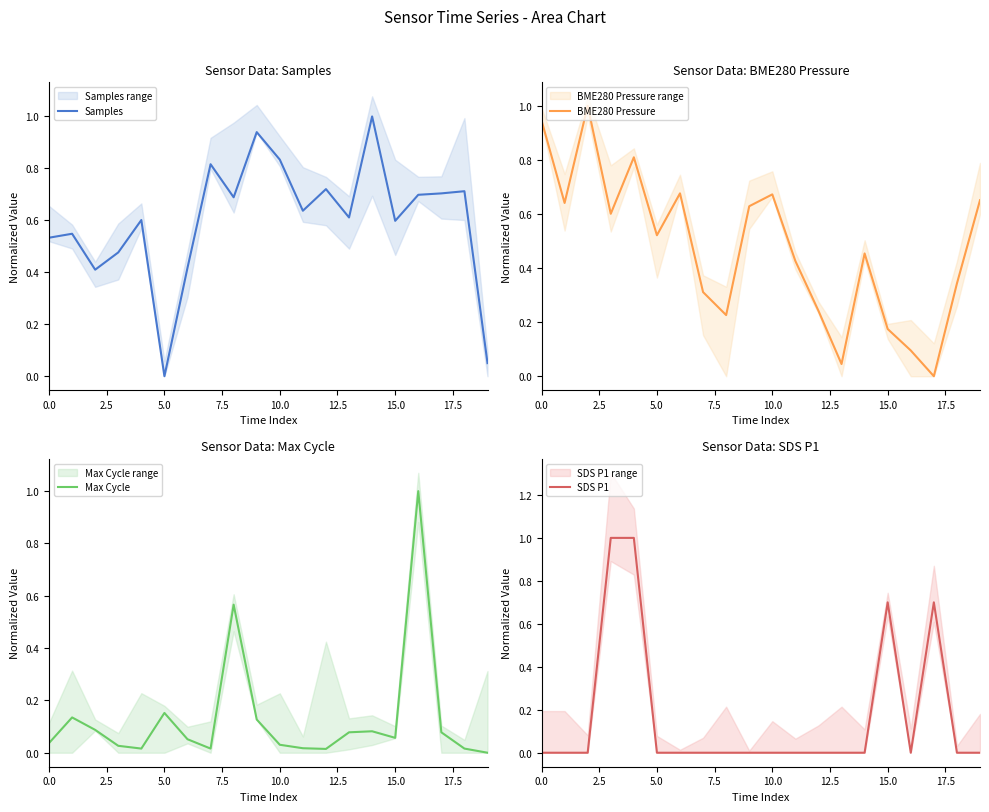

Reading right to left, transcribe all the data shown in this chart.

Samples: 0.1	0.7	0.7	0.7	0.6	1.0	0.6	0.7	0.6	0.8	0.9	0.7	0.8	0.4	0.0	0.6	0.5	0.4	0.5	0.5
BME280 Pressure: 0.7	0.3	0.0	0.1	0.2	0.5	0.0	0.2	0.4	0.7	0.6	0.2	0.3	0.7	0.5	0.8	0.6	1.0	0.6	0.9
Max Cycle: 0.0	0.0	0.1	1.0	0.1	0.1	0.1	0.0	0.0	0.0	0.1	0.6	0.0	0.1	0.2	0.0	0.0	0.1	0.1	0.0
SDS P1: 0.0	0.0	0.7	0.0	0.7	0.0	0.0	0.0	0.0	0.0	0.0	0.0	0.0	0.0	0.0	1.0	1.0	0.0	0.0	0.0